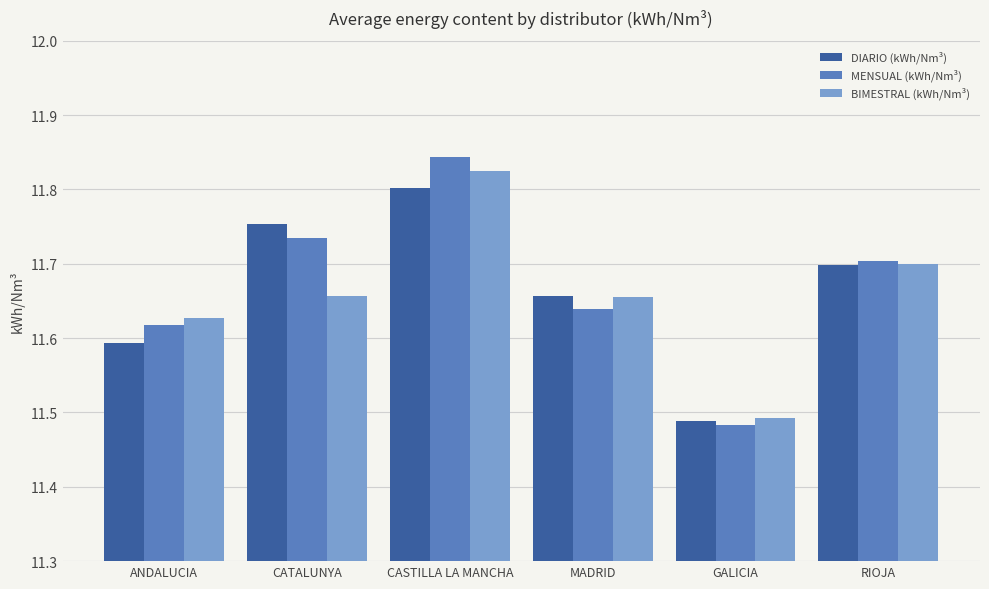

Between CATALUNYA and MADRID, which series saw the biggest shift?

DIARIO (kWh/Nm³)